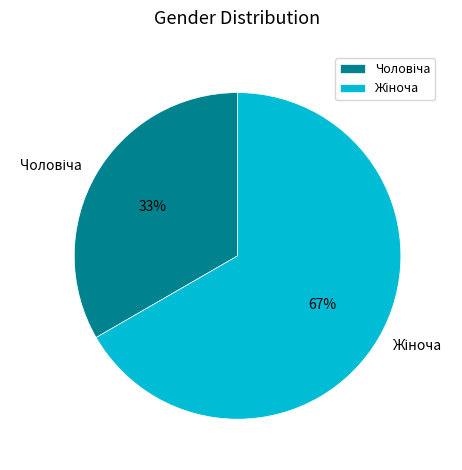

To the nearest percent, what is the average slice percentage?

50%